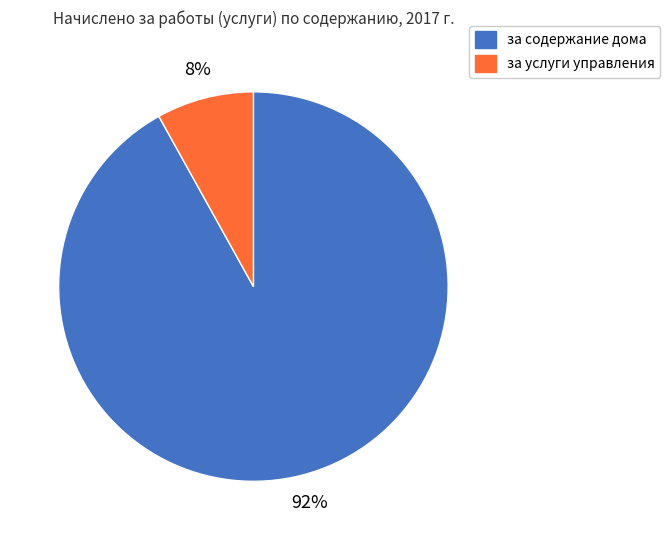

Combined, do за услуги управления and за содержание дома account for over 50%?

Yes